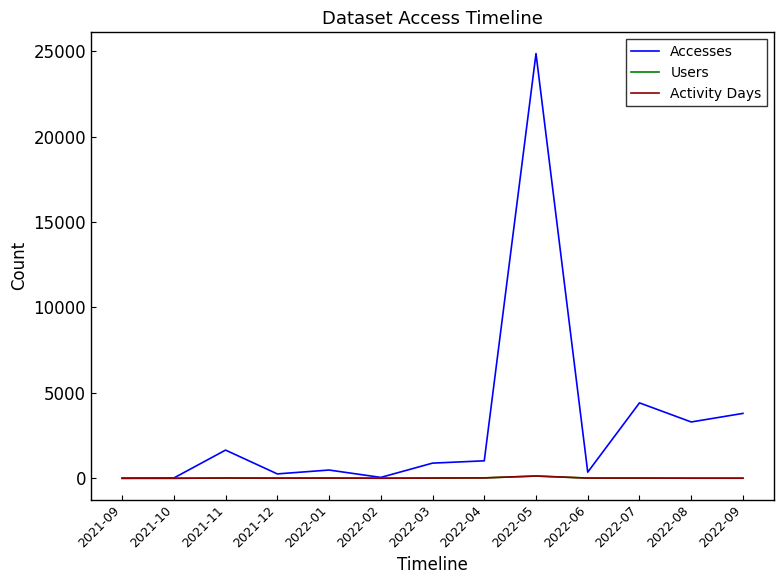

Which series has the largest total across all categories?

Accesses